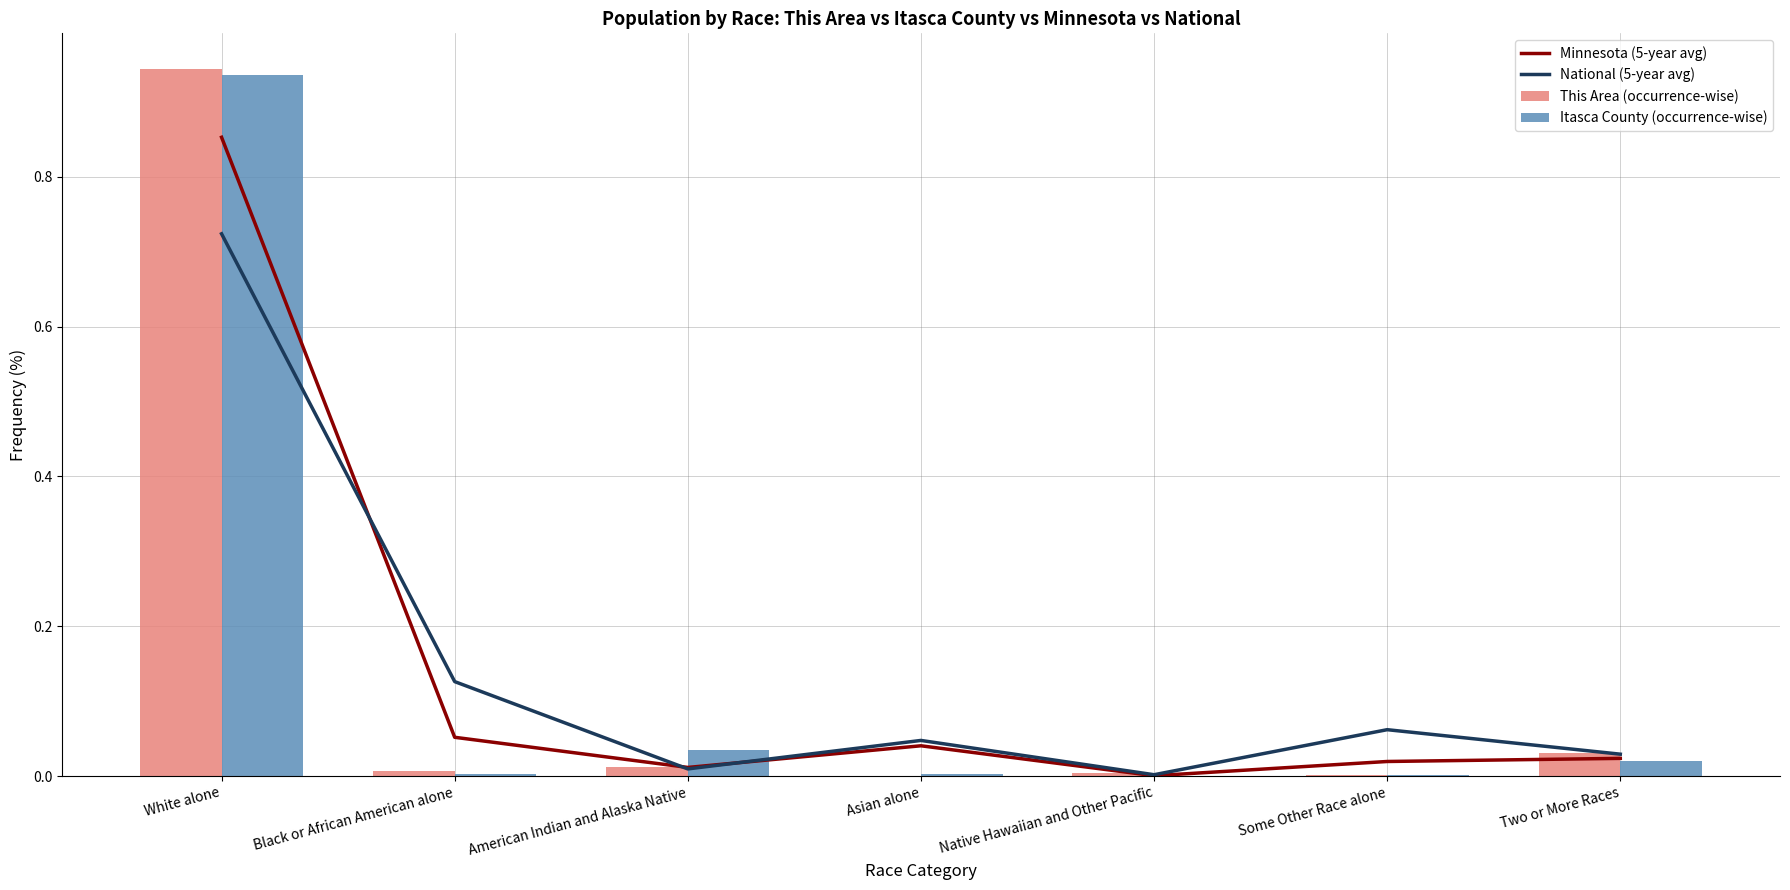

What is the average value of the This Area (occurrence-wise) series?

0.1